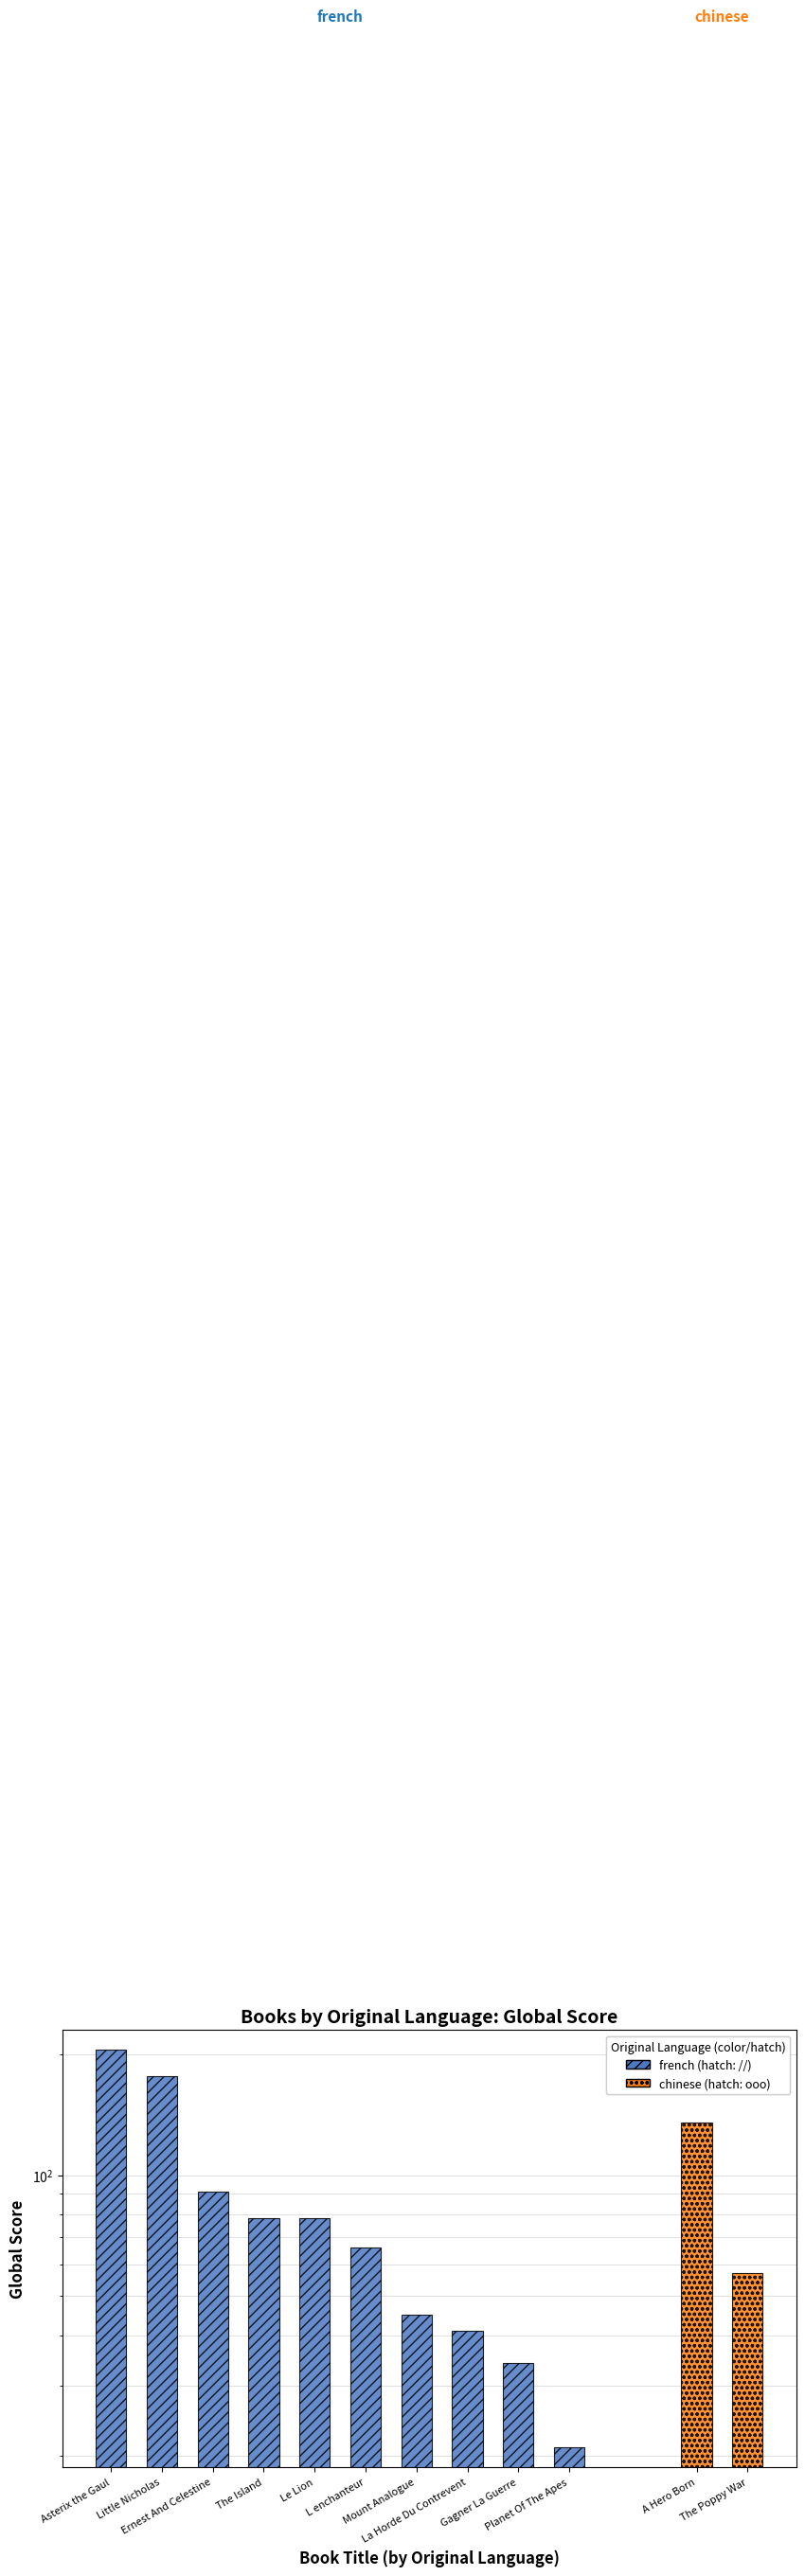

Which has a higher value, Little Nicholas or Asterix the Gaul?

Asterix the Gaul